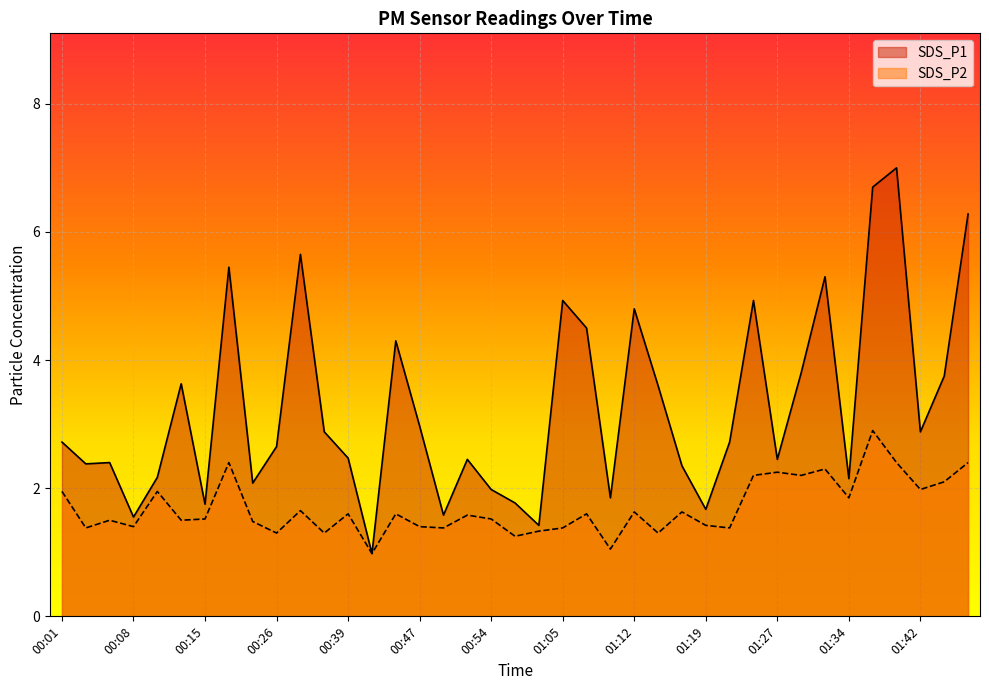

True or false: SDS_P1 and SDS_P2 cross at least once.

False